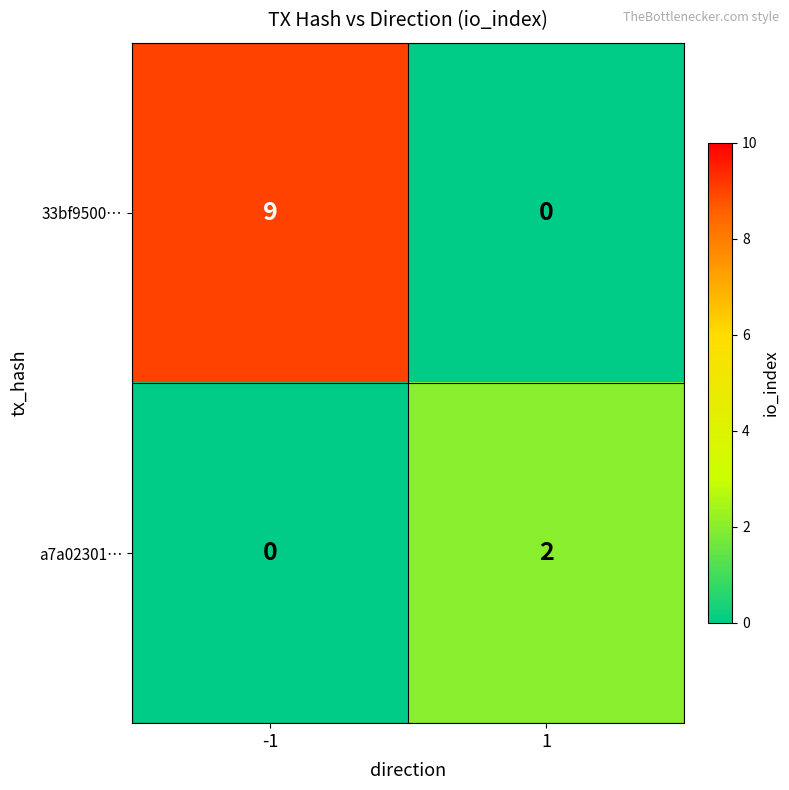

What is the sum of all 33bf9500… values?

9